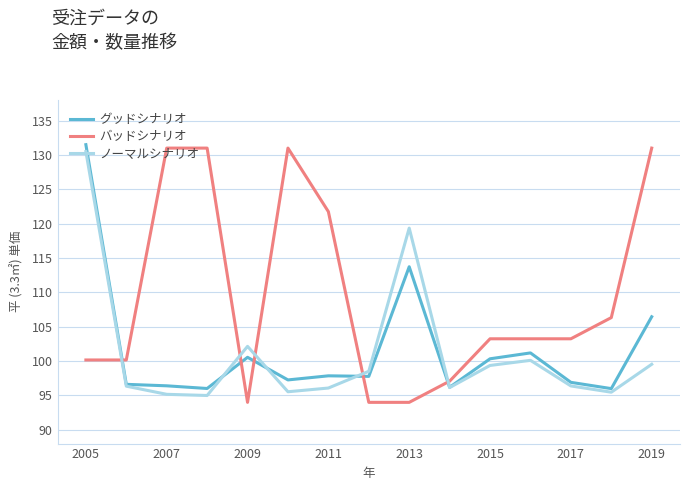

Is this an area chart (filled region under the line)?

No